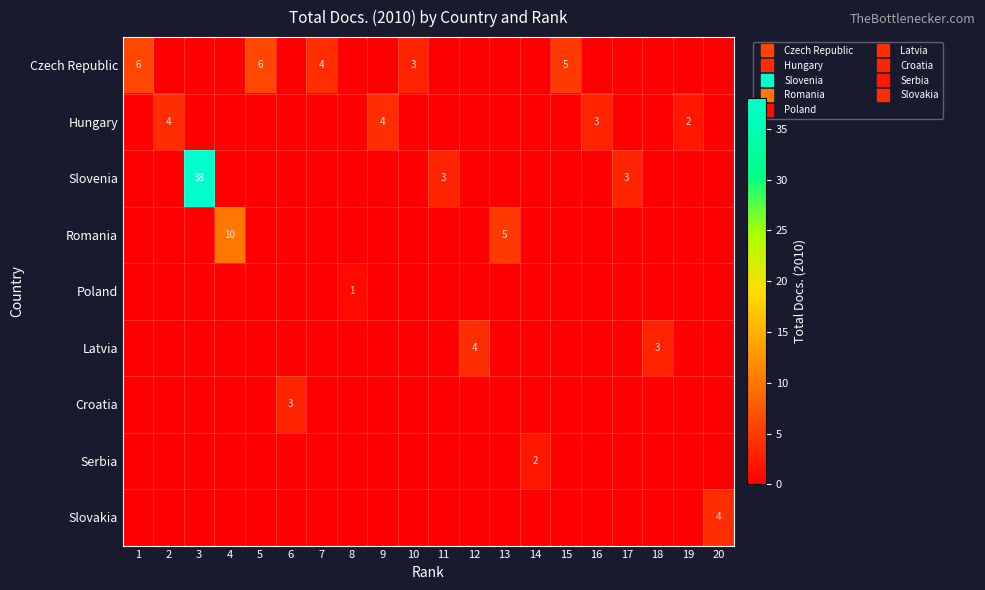

Which series changed the most between 6 and 9?

Hungary